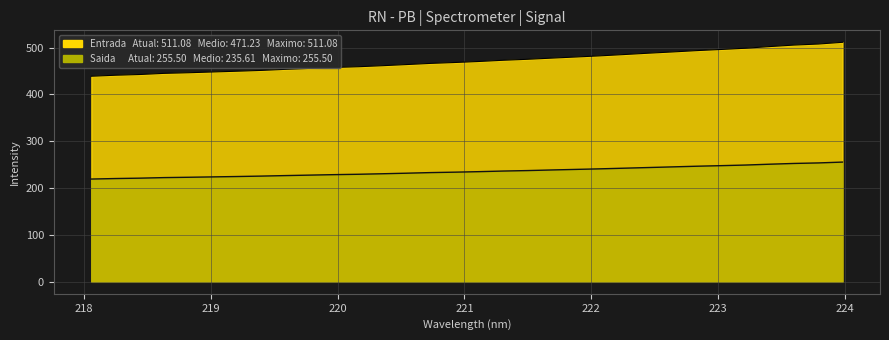

At which label does Saida first exceed 235?

221.1174